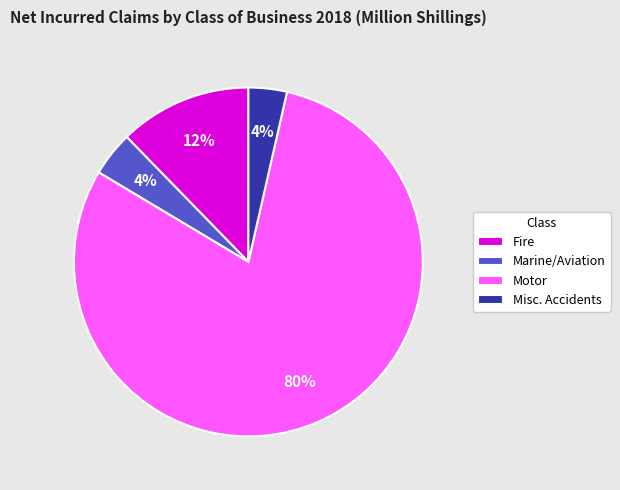

Do Fire and Misc. Accidents together represent more than half of the pie?

No